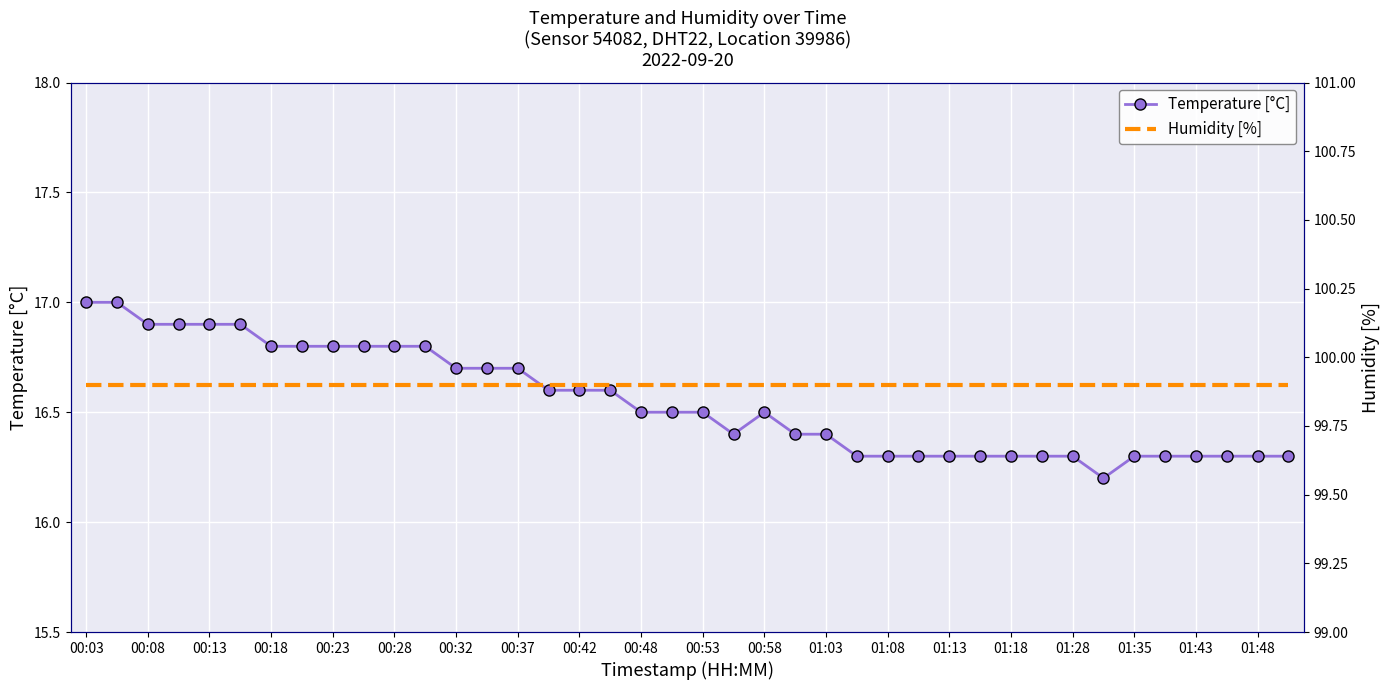

The value of Temperature [°C] at 00:18 is 16.8. True or false?

True